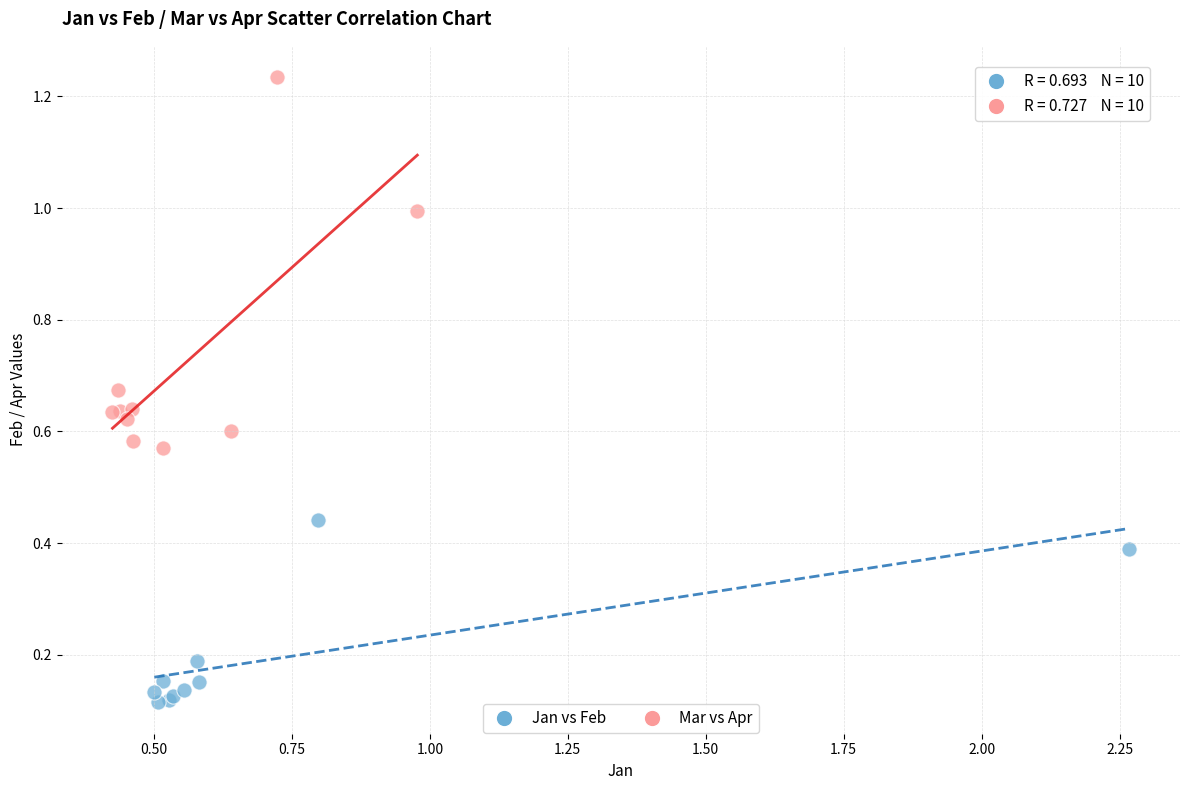

Which series has the largest Y range (max minus min)?

Mar vs Apr